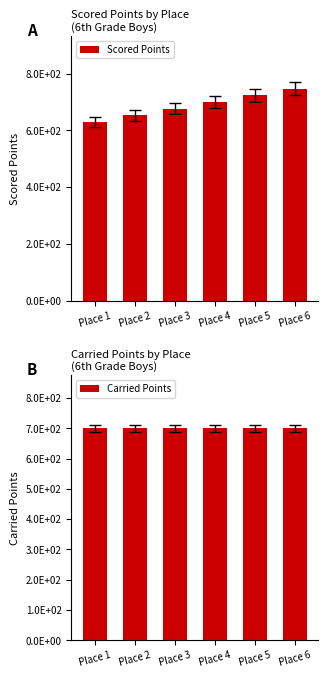

The value of Carried Points at Place 2 is 278.7. True or false?

False